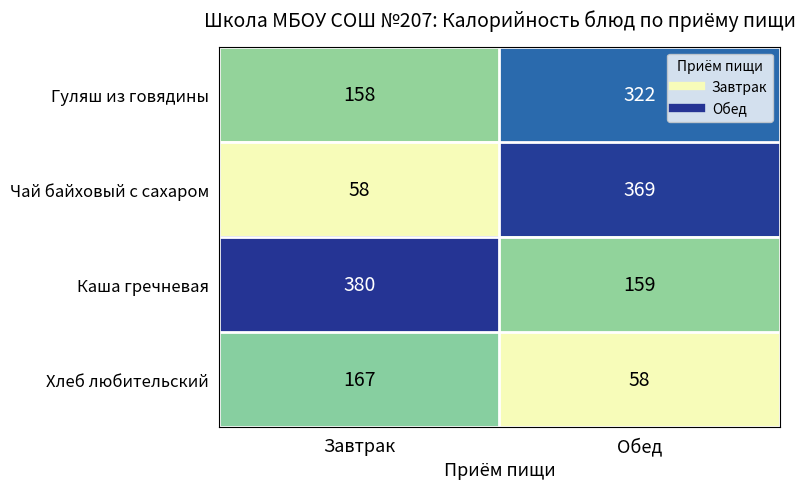

True or false: Каша гречневая has a value of 159 at Обед.

True